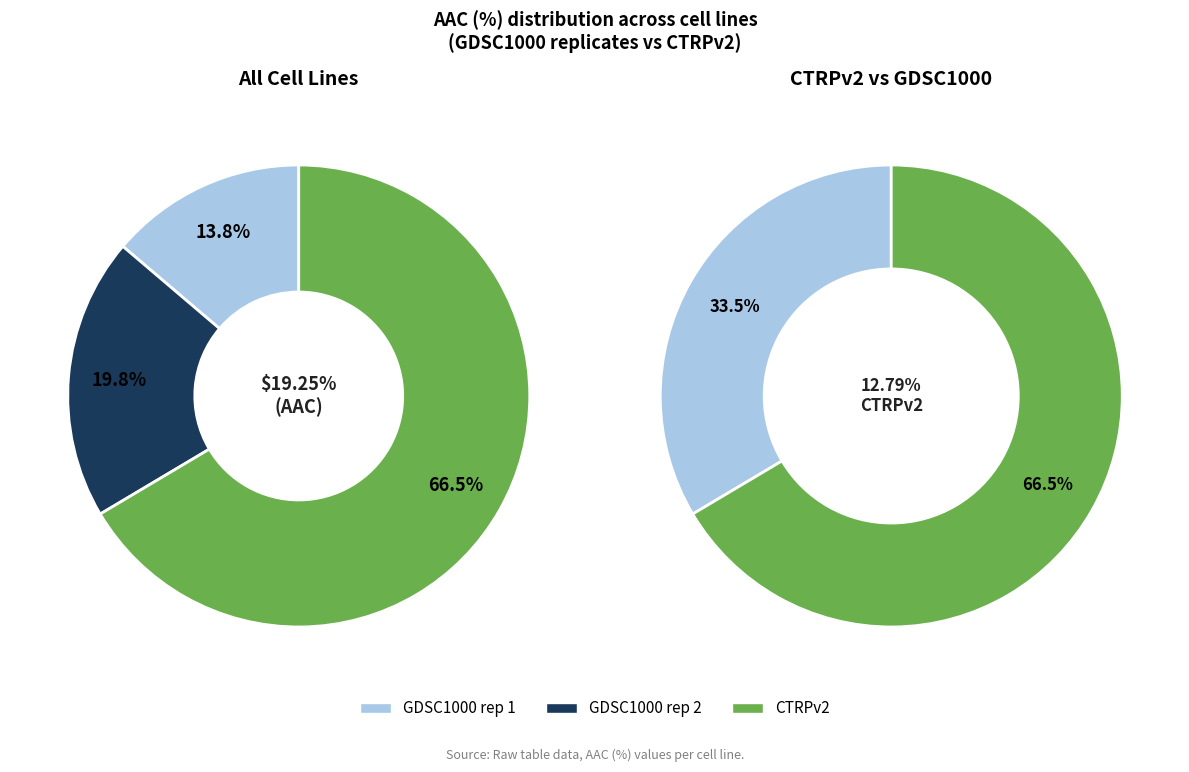

What is the total percentage of CTRPv2 and GDSC1000 rep 2?

86.2%